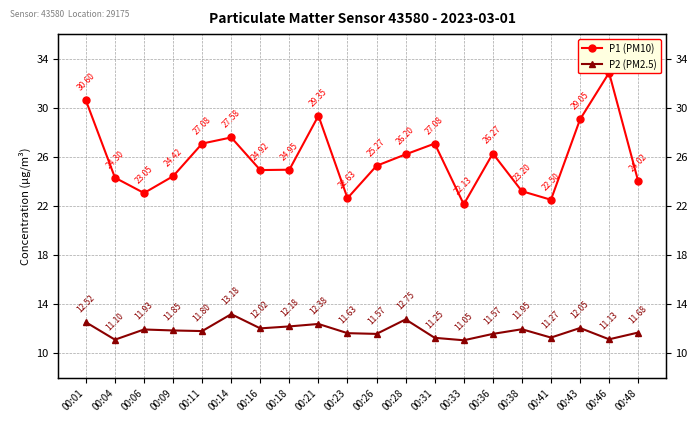

What is the value of the P2 (PM2.5) point at the 5th from the left?

11.8